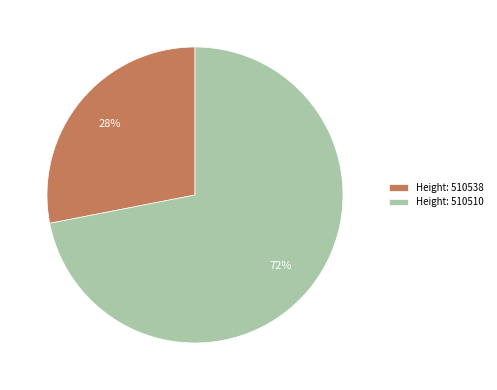

Is there a majority slice in this chart?

Yes